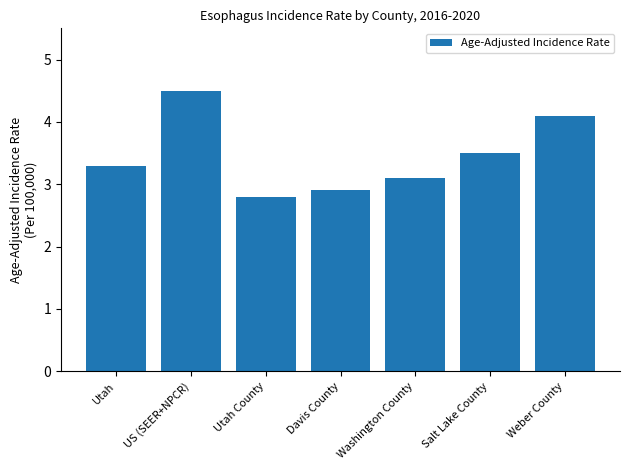

Reading left to right, what are all the values shown in this chart?

3.3	4.5	2.8	2.9	3.1	3.5	4.1